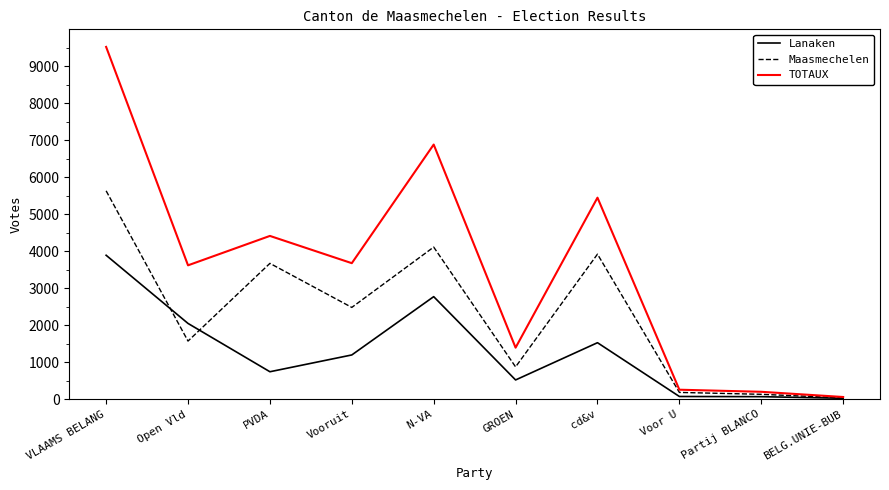

What is the highest value of the Maasmechelen series?

5633